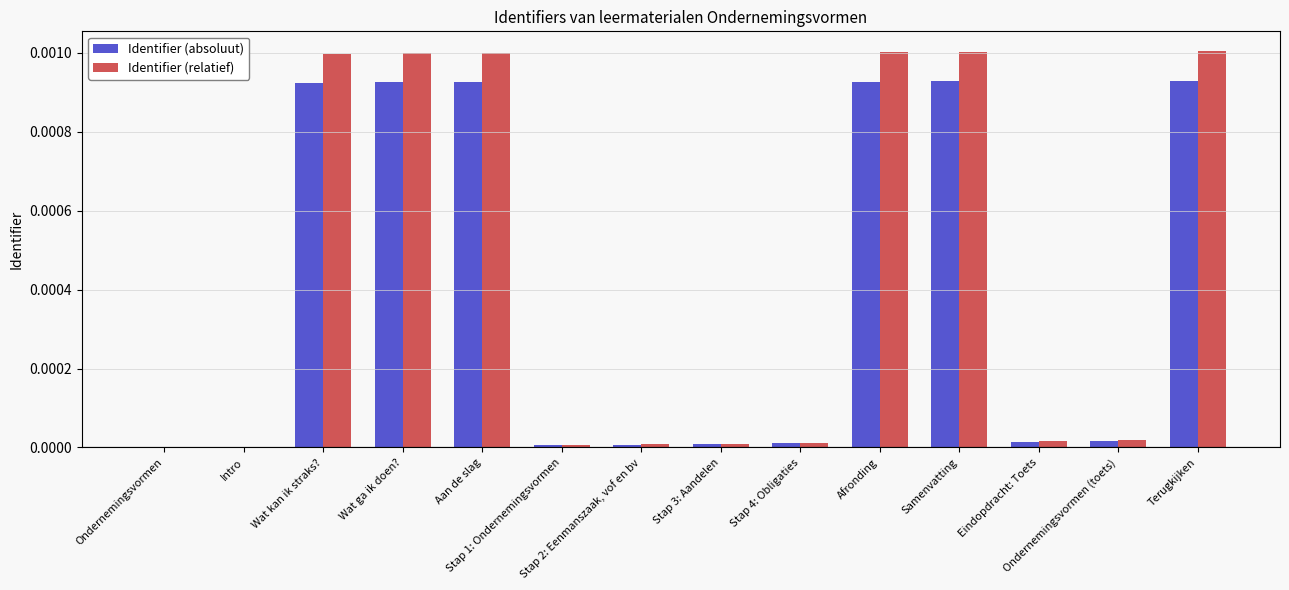

What is the label of the 9th bar from the left?

Stap 4: Obligaties